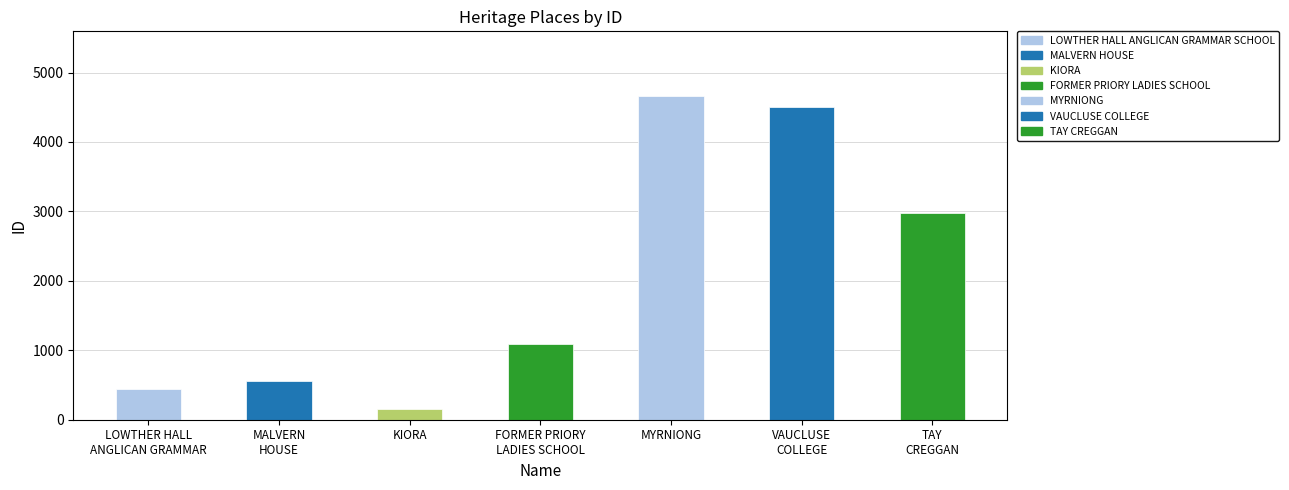

The chart shows a value of 5076 at TAY
CREGGAN. True or false?

False